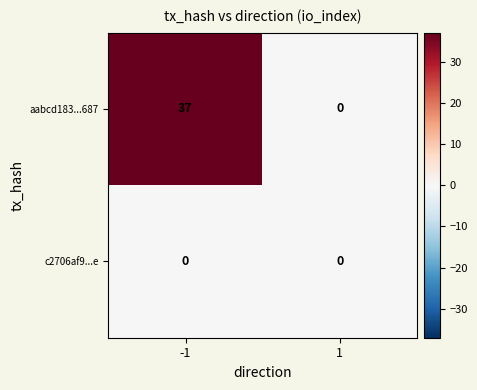

Which category has the highest value across all series?

-1